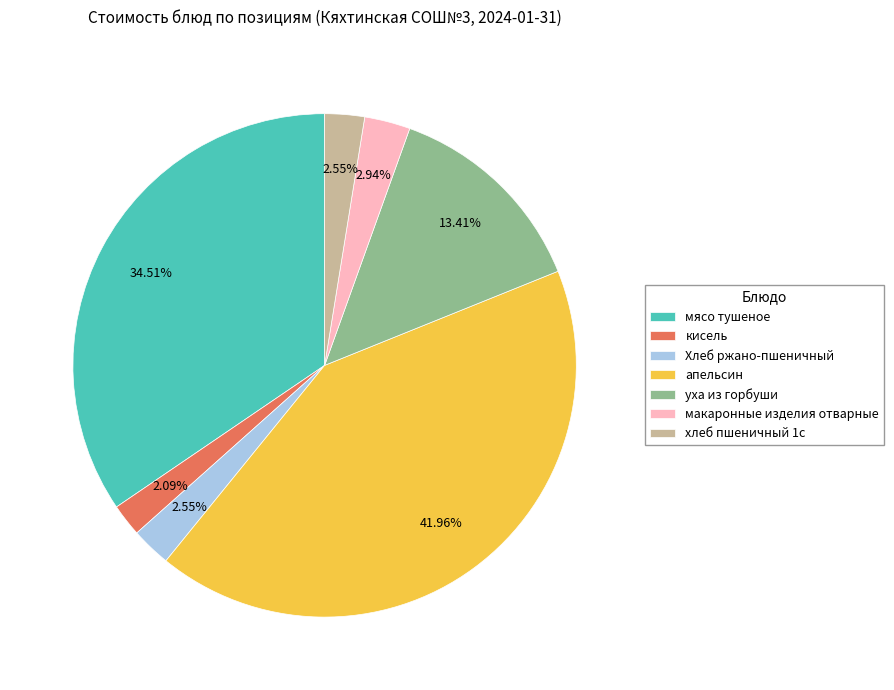

Is there any slice that represents more than half of the pie?

No